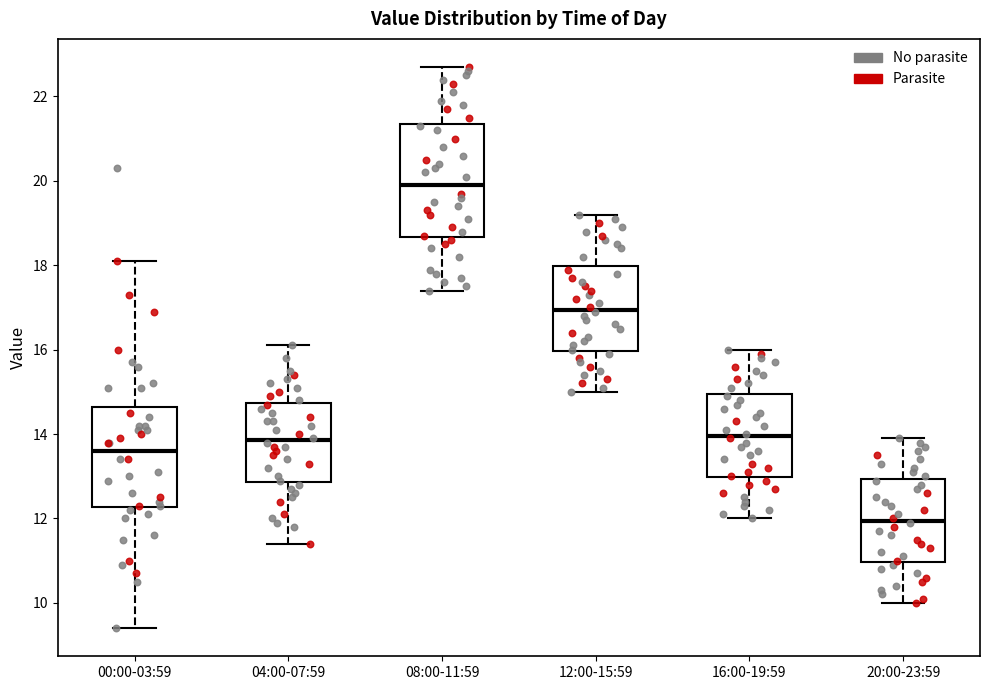

Reading left to right, transcribe this box plot: for each box, give where its median line is, the range the box spans, and where its two whiskers end, as read against the y-axis. The values are not printed on the chart, so give them approximately, as read against the axis.

00:00-03:59: median 13.6, box 12.2 to 14.6, whiskers 9.4 to 18.2
04:00-07:59: median 13.8, box 12.8 to 14.8, whiskers 11.4 to 16.2
08:00-11:59: median 20.0, box 18.6 to 21.4, whiskers 17.4 to 22.8
12:00-15:59: median 17.0, box 16.0 to 18.0, whiskers 15.0 to 19.2
16:00-19:59: median 14.0, box 13.0 to 15.0, whiskers 12.0 to 16.0
20:00-23:59: median 12.0, box 11.0 to 13.0, whiskers 10.0 to 14.0